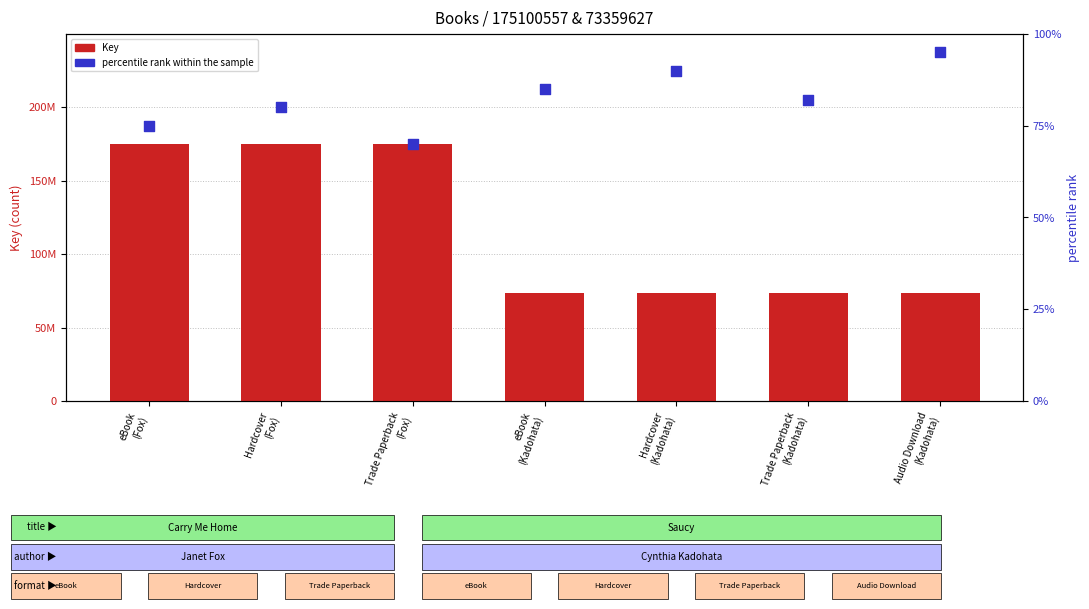

Which series contains the lowest Y value?

percentile rank within the sample